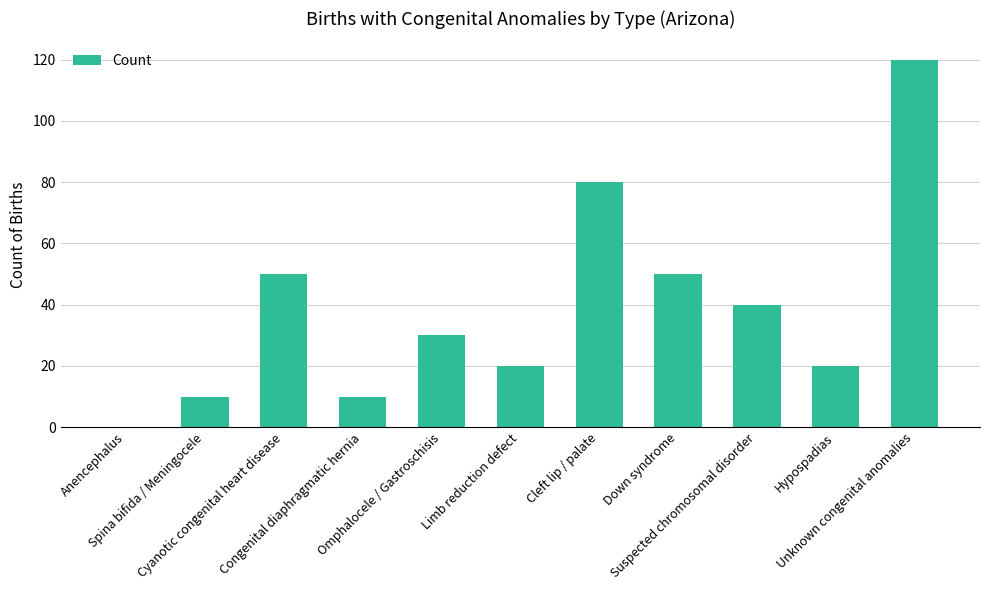

Reading left to right, extract all data points from this chart.

0	10	50	10	30	20	80	50	40	20	120